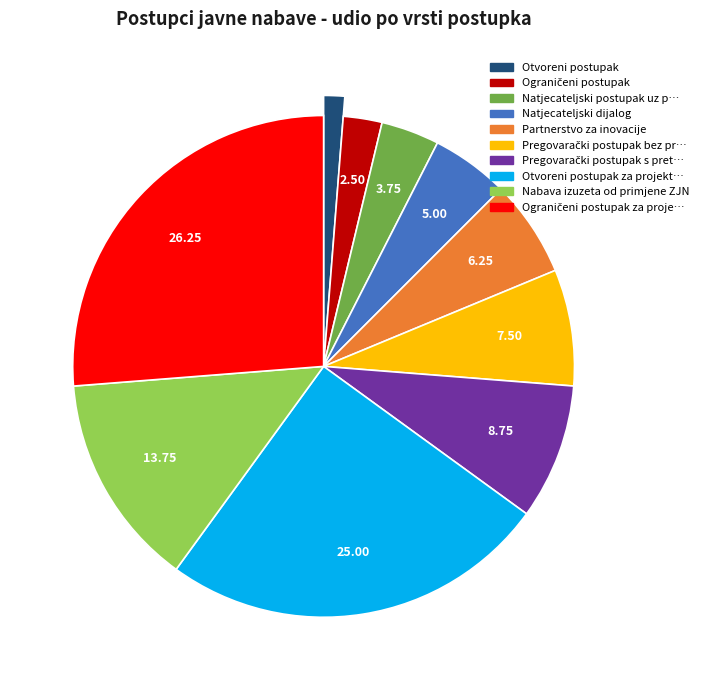

Is it true that Nabava izuzeta od primjene ZJN is 14% of the pie?

True